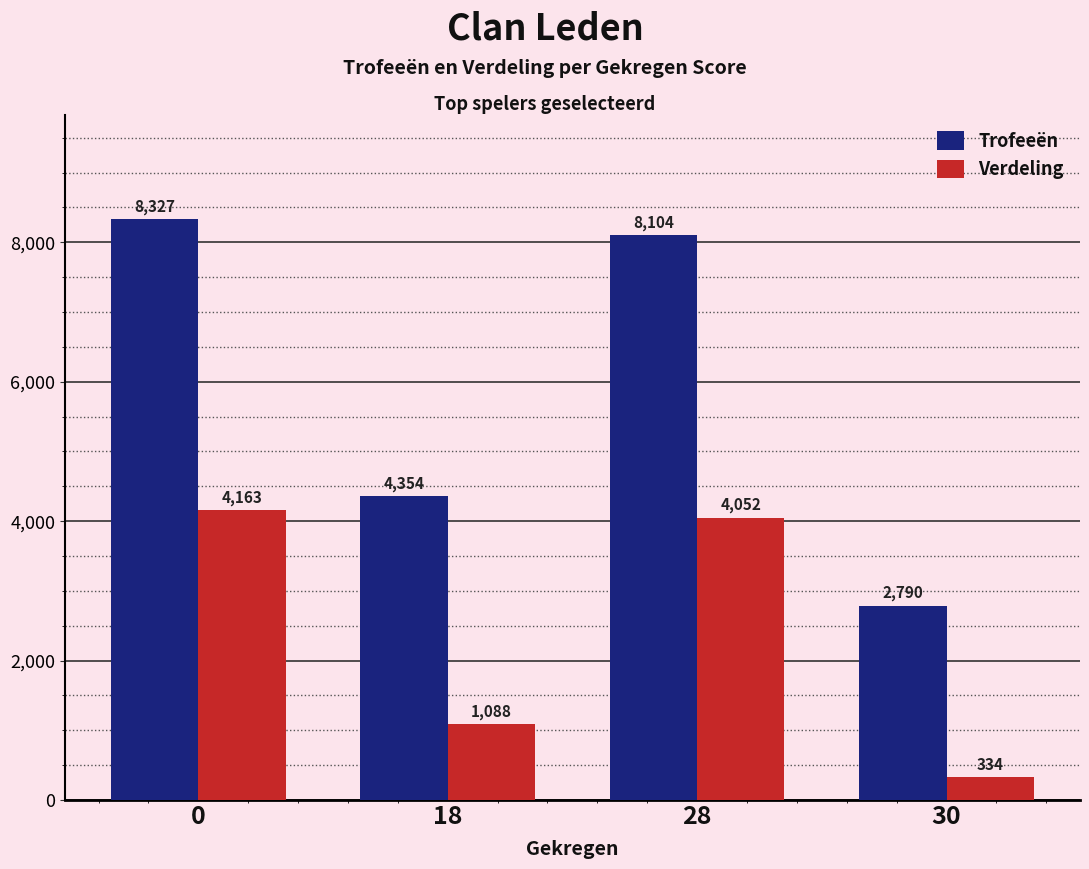

How many bars are there in total?

8